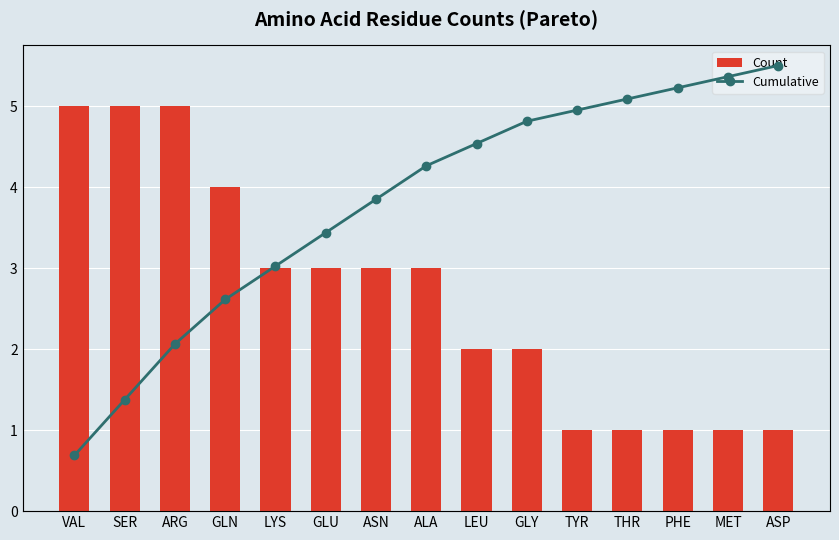

What is the difference between the highest and lowest values at LEU?

2.5